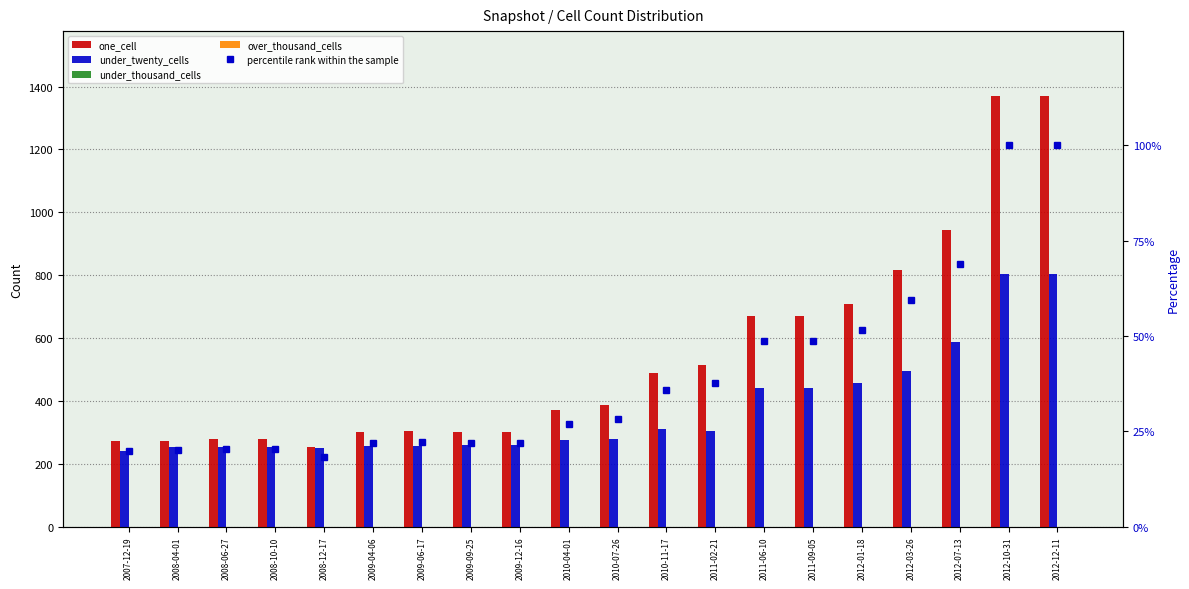

What is the sum of all percentile rank within the sample values?

793.1